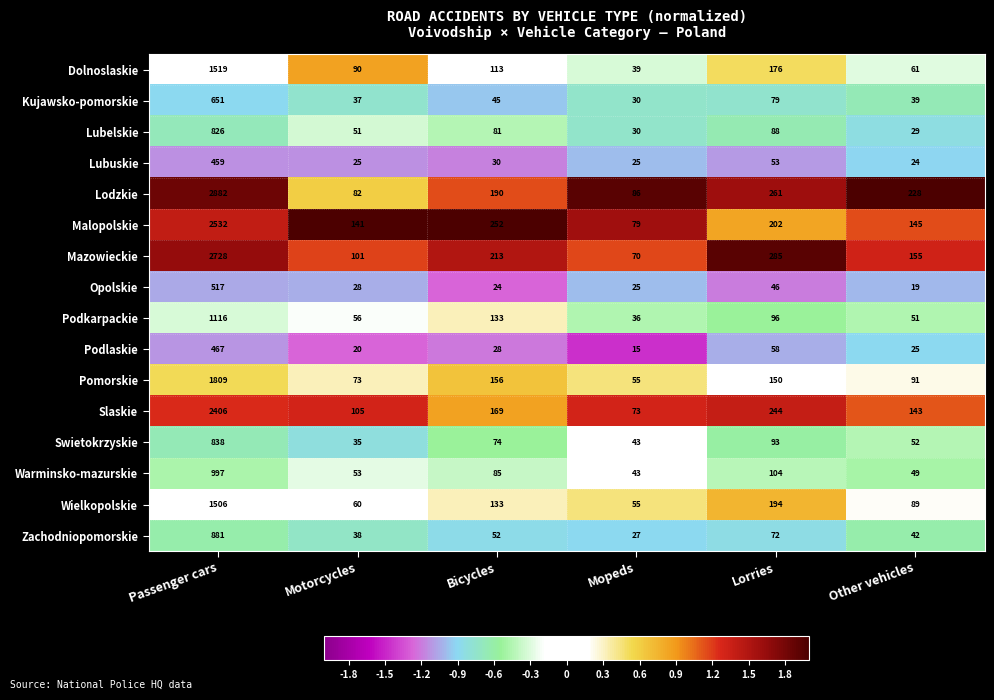

Read the Opolskie value at Bicycles, to the nearest 10.

20